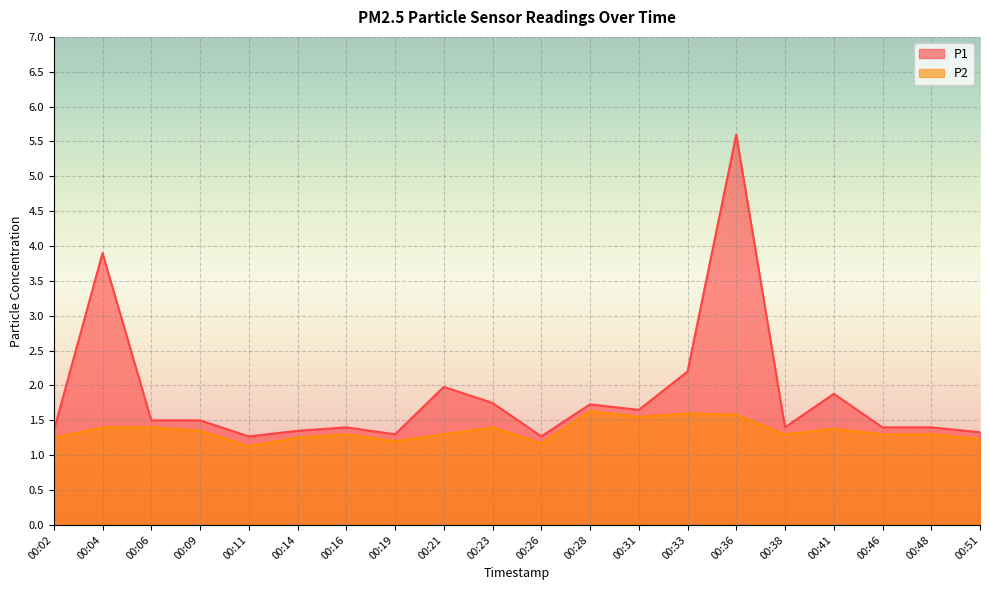

At how many categories does at least one series exceed 4?

1